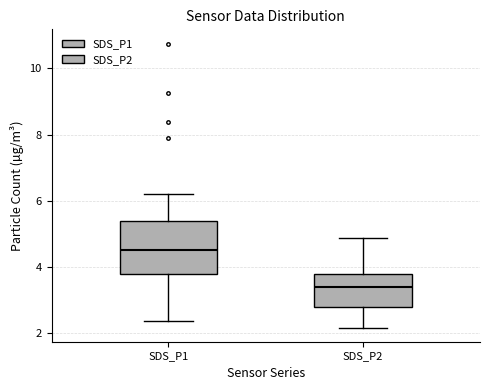

Which box is the tallest, from its lower edge to its upper edge?

SDS_P1